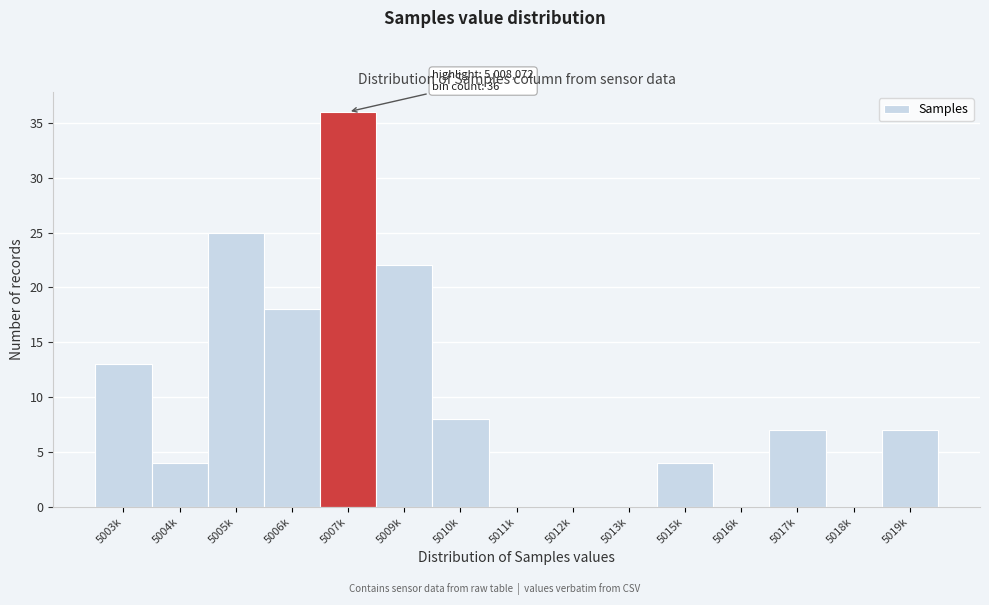

Reading left to right, transcribe all the data shown in this chart.

5003k=13	5004k=4	5005k=25	5006k=18	5007k=36	5009k=22	5010k=8	5011k=0	5012k=0	5013k=0	5015k=4	5016k=0	5017k=7	5018k=0	5019k=7